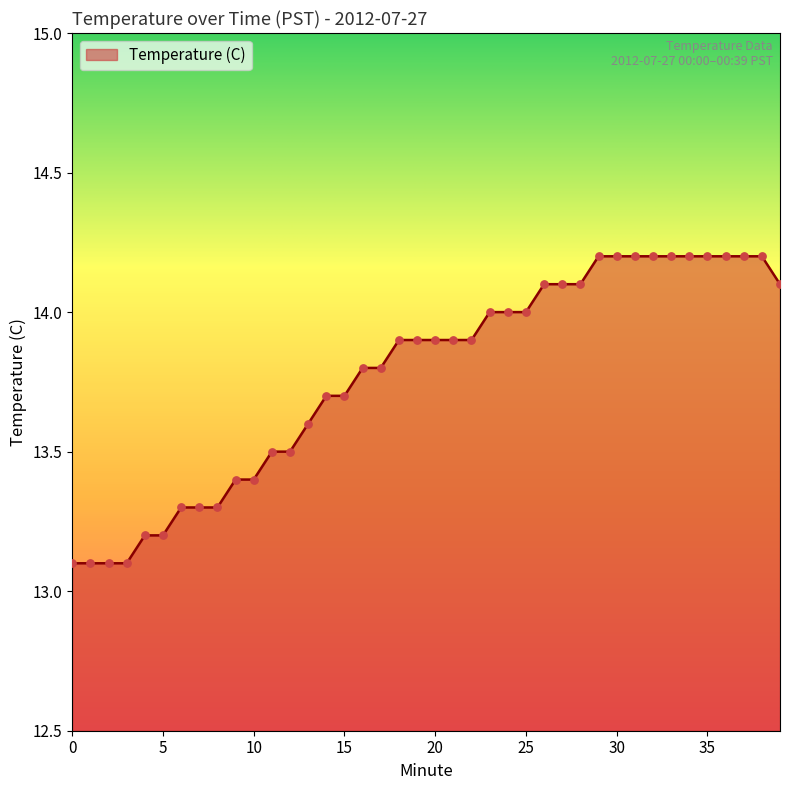

What is the maximum value shown in the chart?

14.2